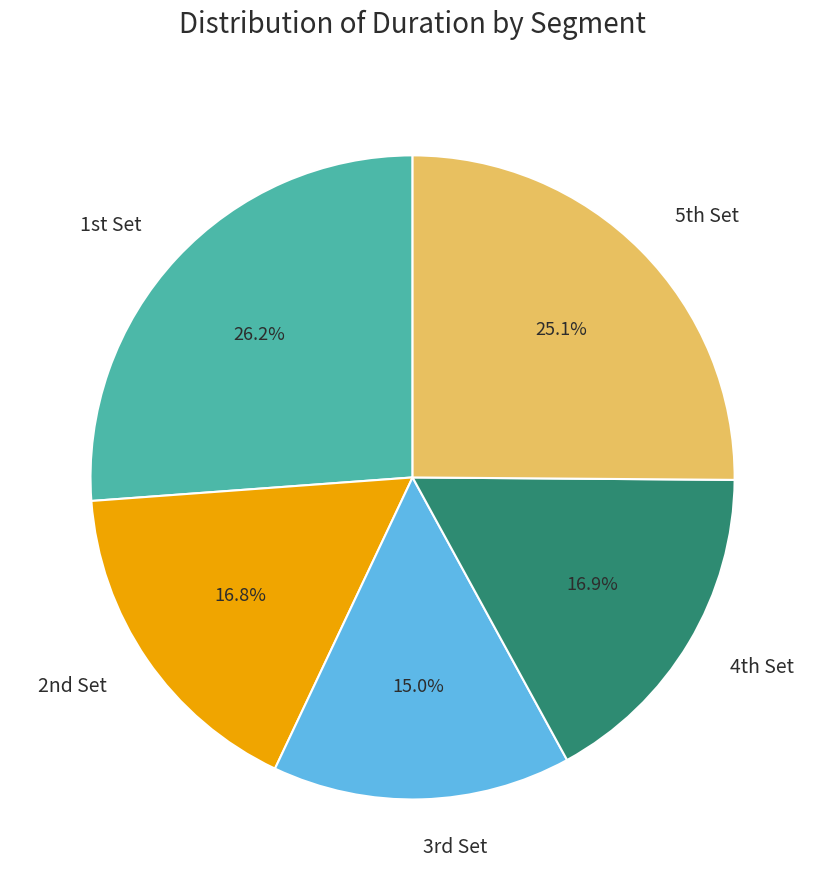

How many slices are in this pie chart?

5